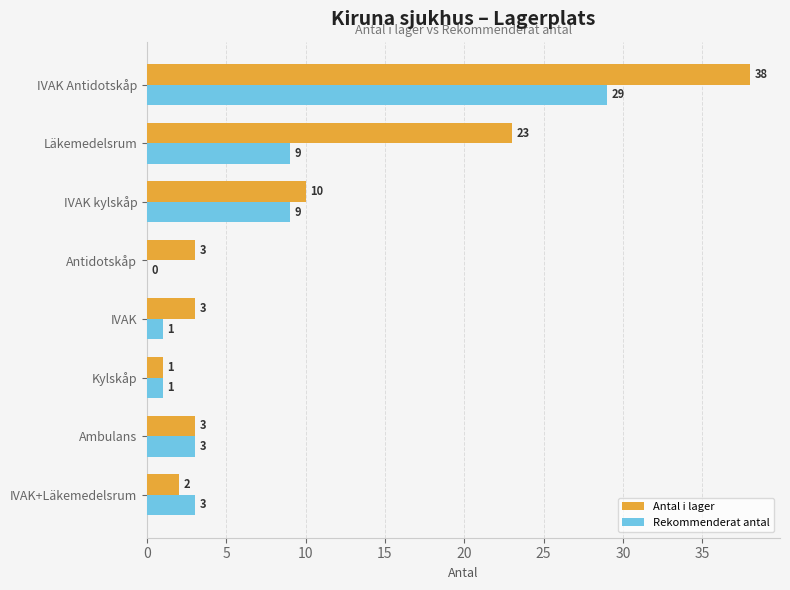

Is it true that Antal i lager equals 1 at IVAK?

False